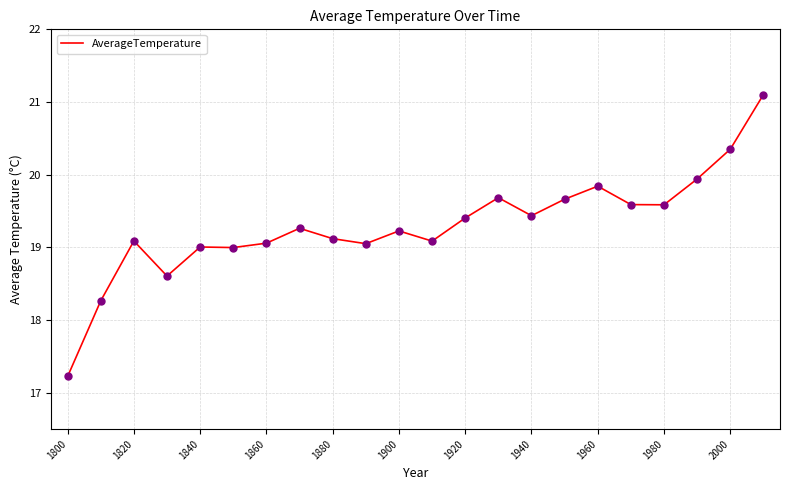

What is the greatest value displayed?

21.1